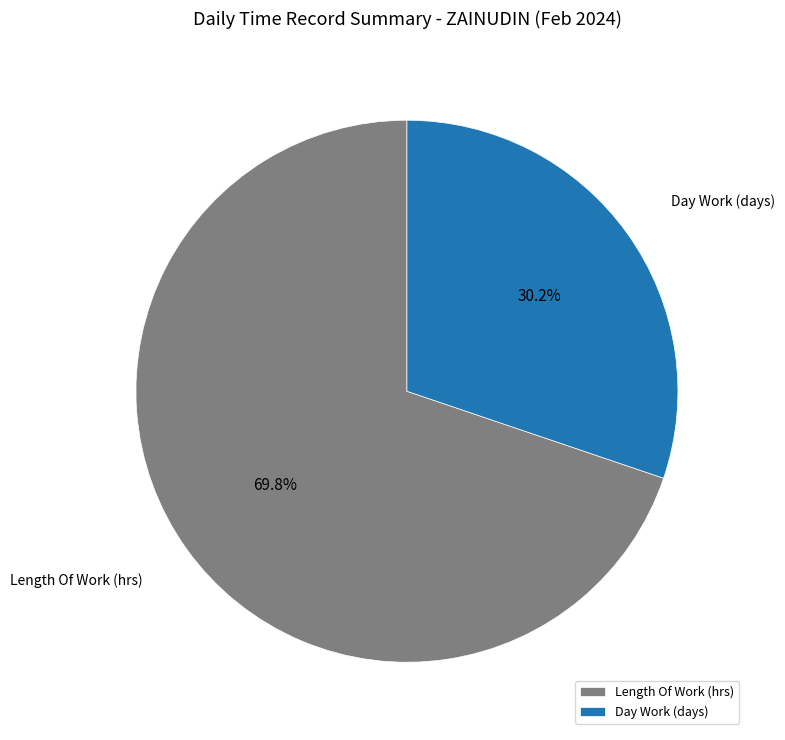

How many slices are in this pie chart?

2